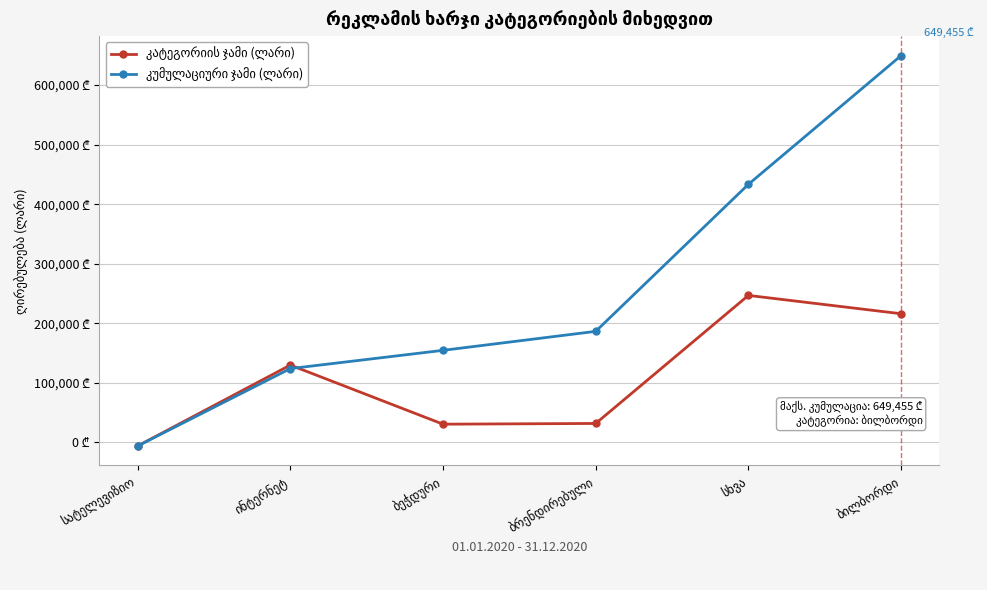

Is this an area chart (filled region under the line)?

No